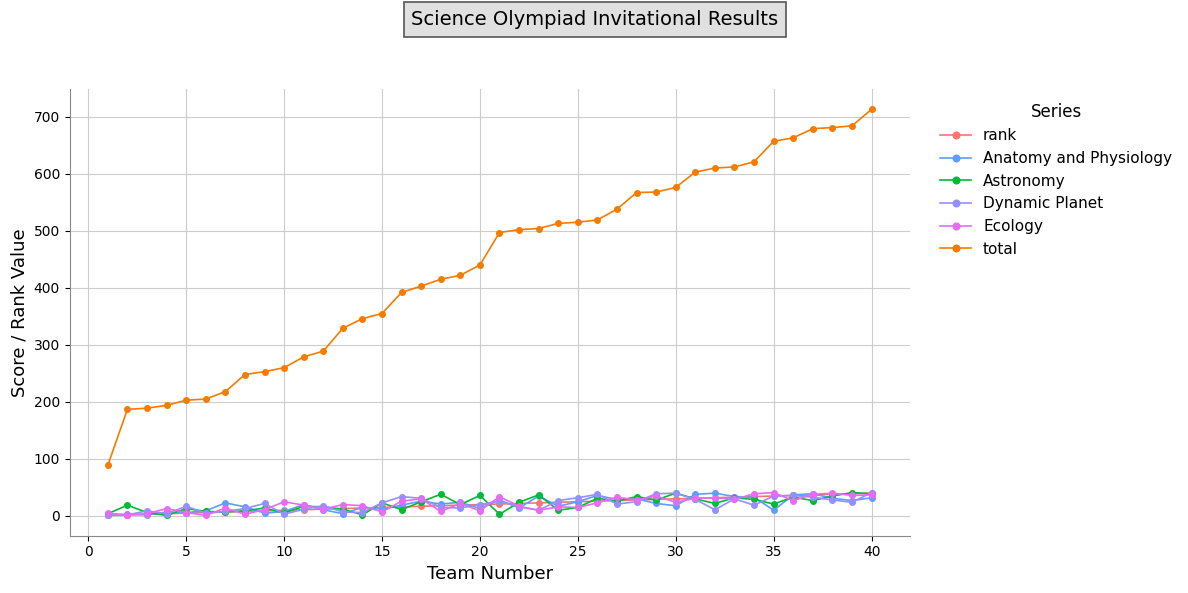

What is the difference between the maximum and second lowest values in the Dynamic Planet series?

39